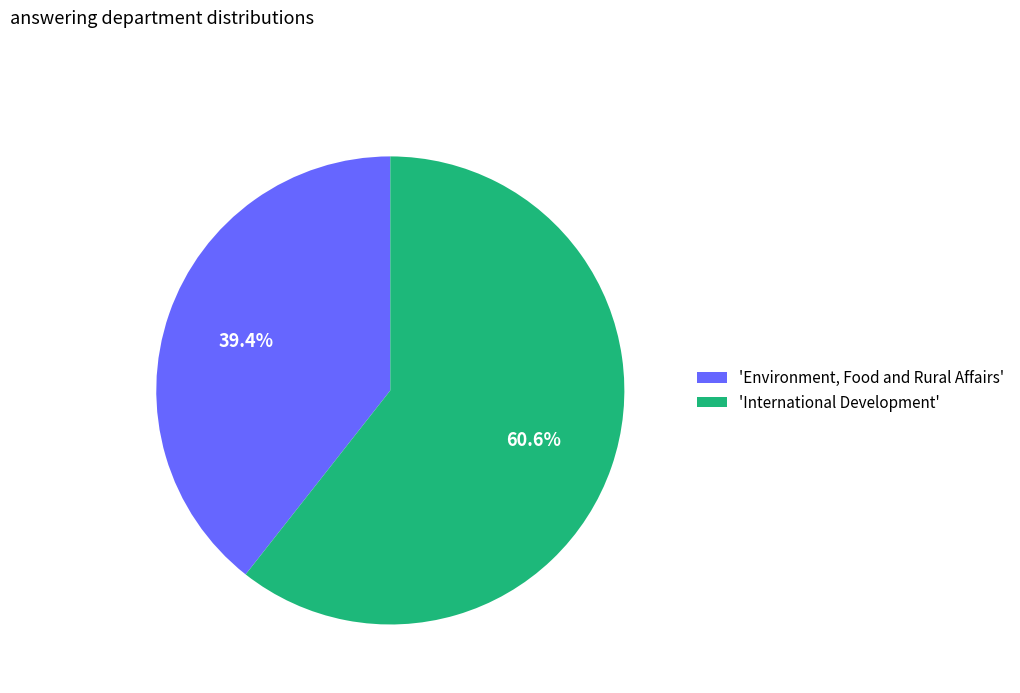

What portion of the pie excludes 'International Development'?

39.4%